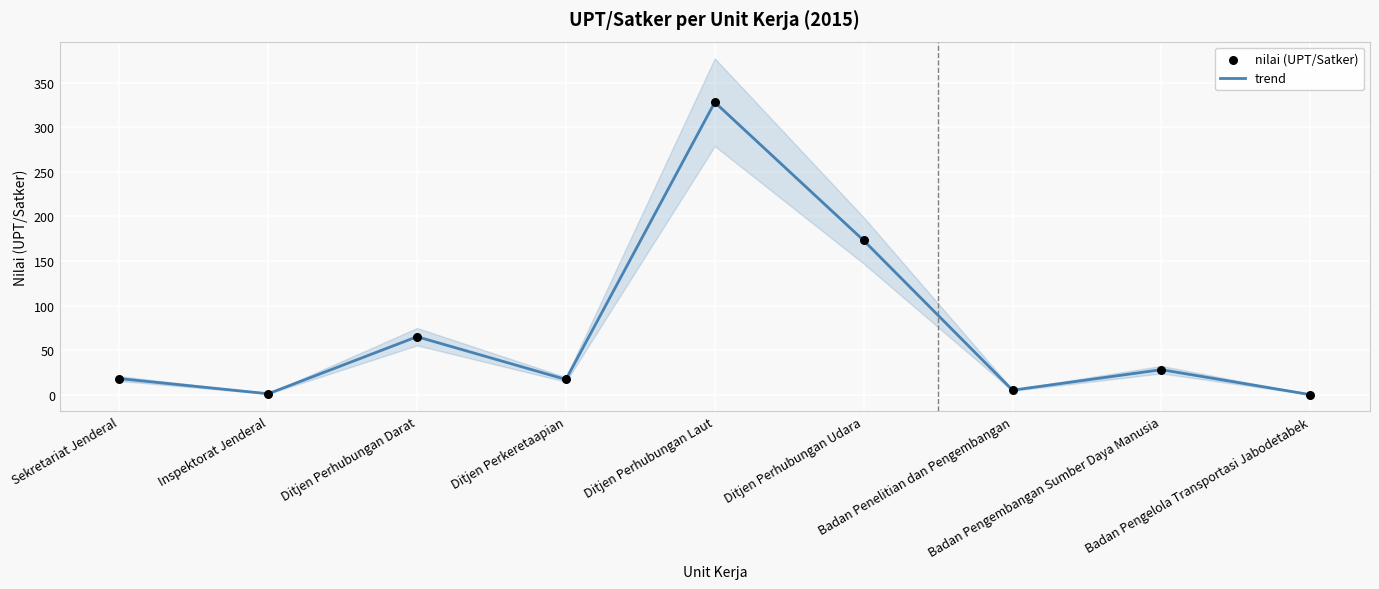

What is the total value across all series at Sekretariat Jenderal?

36